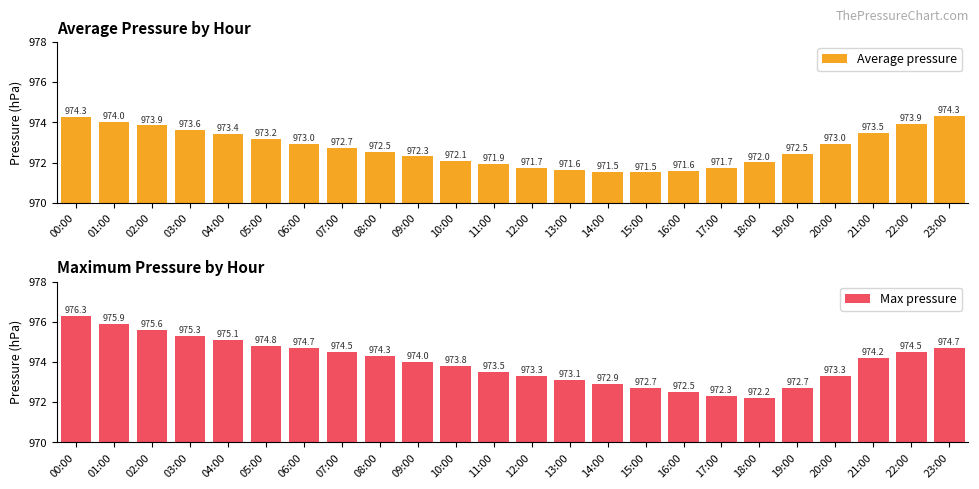

Between 01:00 and 21:00, which is larger?

01:00